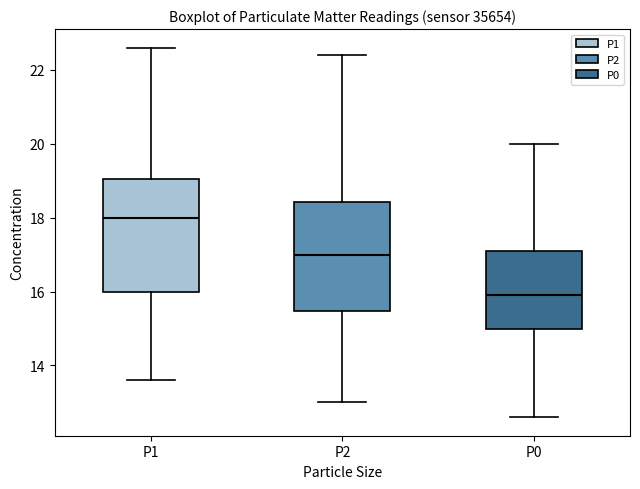

Where is the upper edge of the box for P0 on the y-axis? The values are not printed on the chart, so give them approximately, as read against the axis.

17.2